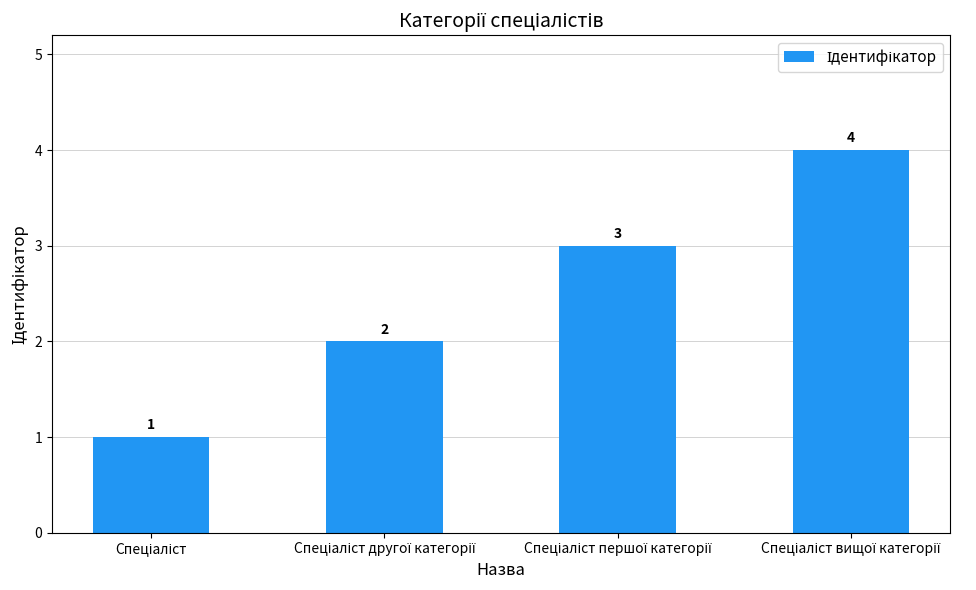

Count the number of data series in this chart.

1